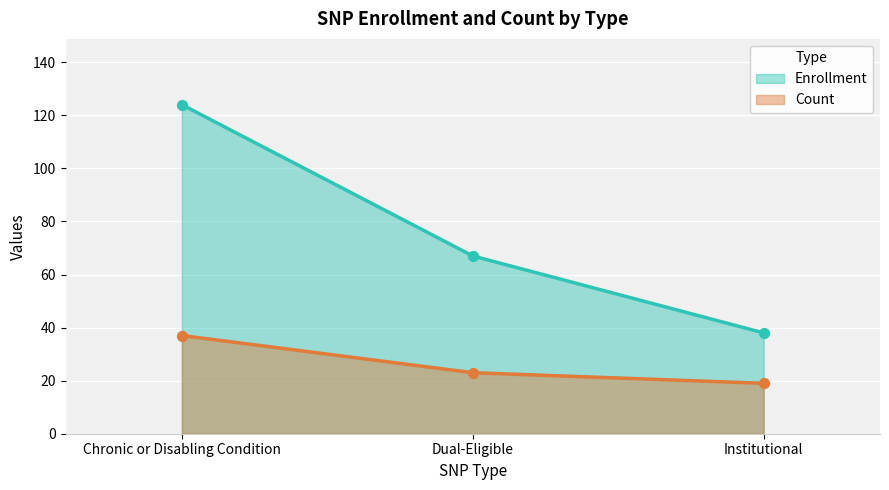

At which category is the sum across all series the highest?

Chronic or Disabling Condition